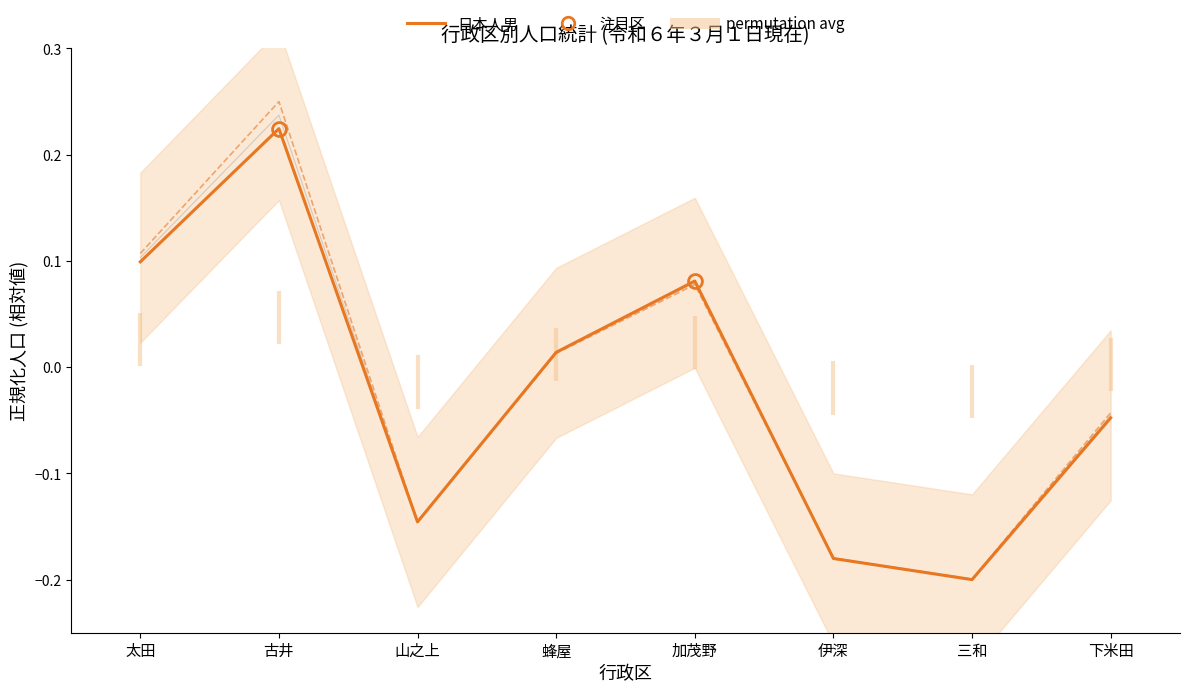

Which category has the highest value across all series?

古井